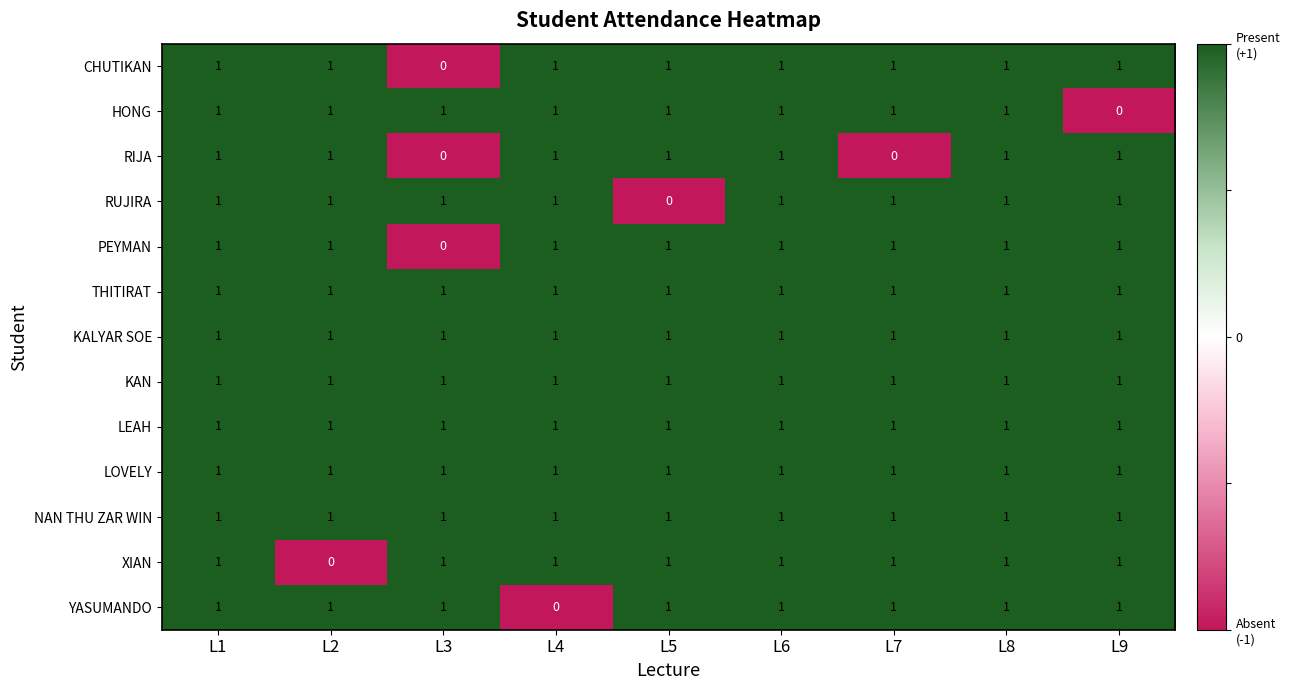

How many categories are shown in the chart?

9